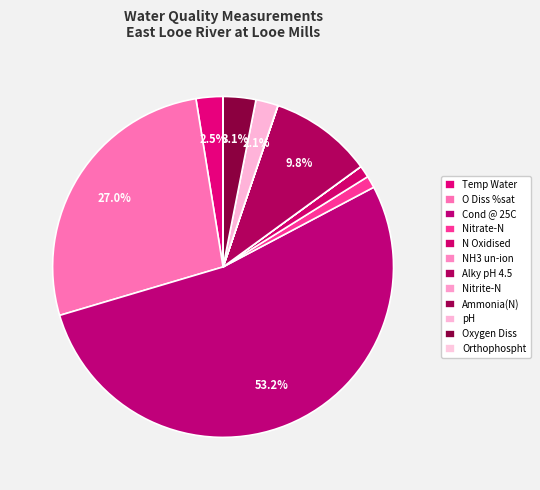

Is Cond @ 25C the majority of the pie?

Yes